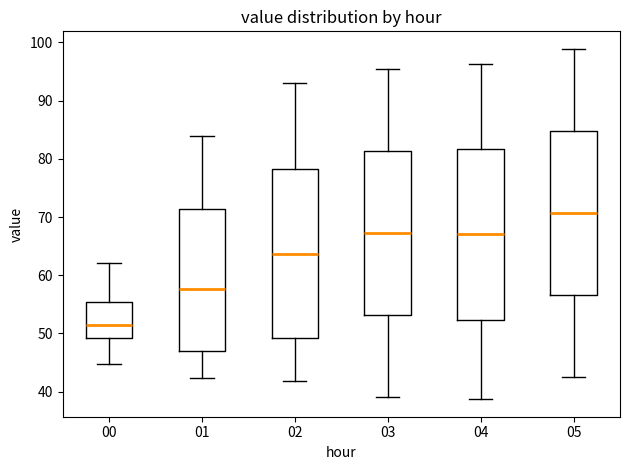

Reading left to right, transcribe this box plot: for each box, give where its median line is, the range the box spans, and where its two whiskers end, as read against the y-axis. The values are not printed on the chart, so give them approximately, as read against the axis.

00: median 51, box 49 to 55, whiskers 45 to 62
01: median 58, box 47 to 71, whiskers 42 to 84
02: median 64, box 49 to 78, whiskers 42 to 93
03: median 67, box 53 to 81, whiskers 39 to 96
04: median 67, box 52 to 82, whiskers 39 to 96
05: median 71, box 57 to 85, whiskers 43 to 99